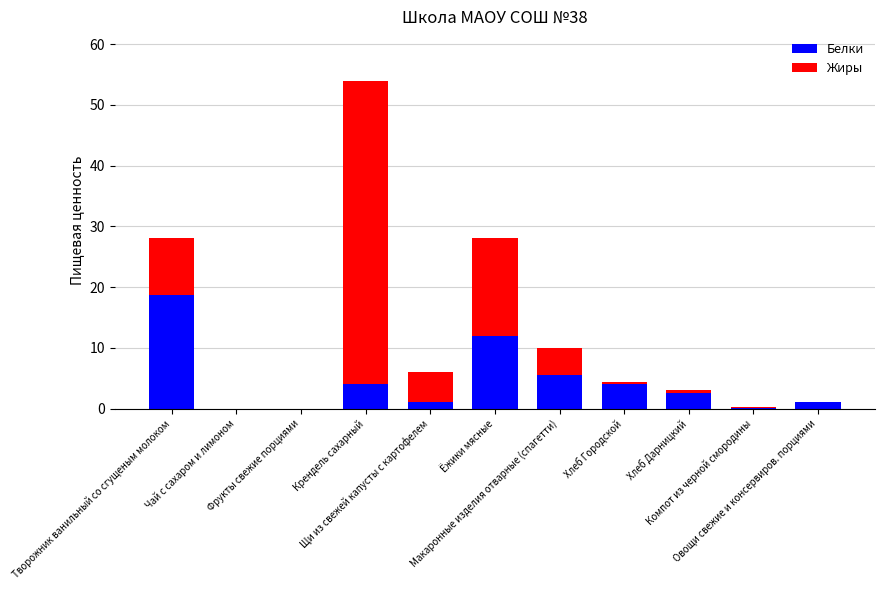

What is the sum of all Белки values?

48.9